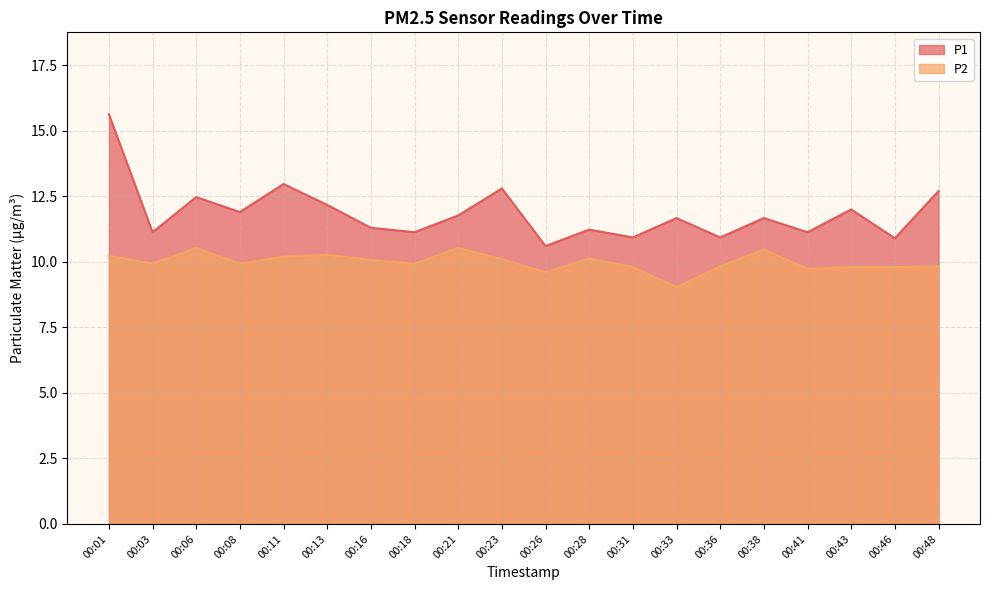

At which label is P1 closest to 13?

00:11